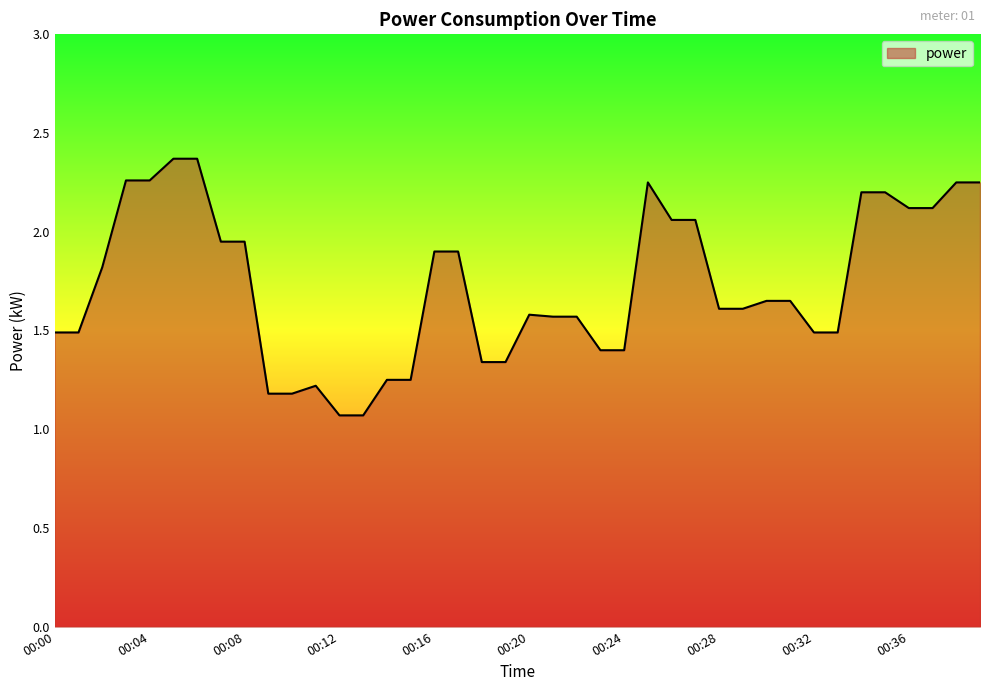

What is the maximum value shown in the chart?

2.4